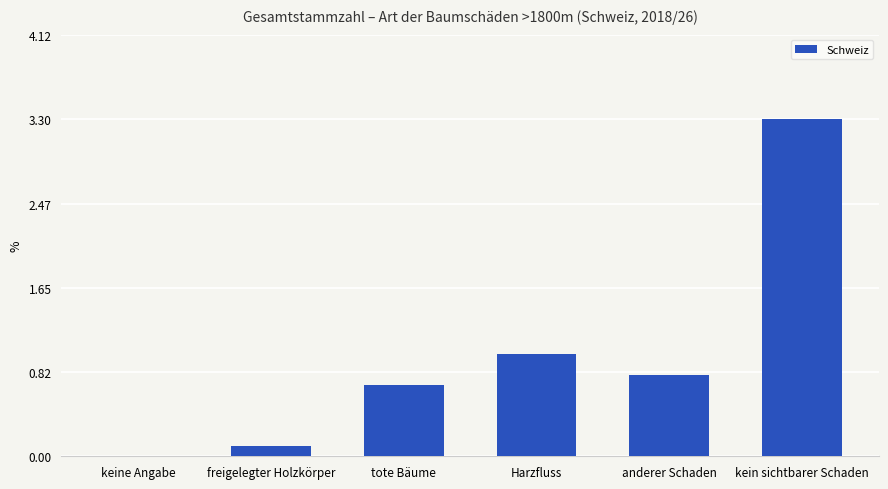

The chart shows a value of 0.1 at freigelegter Holzkörper. True or false?

True